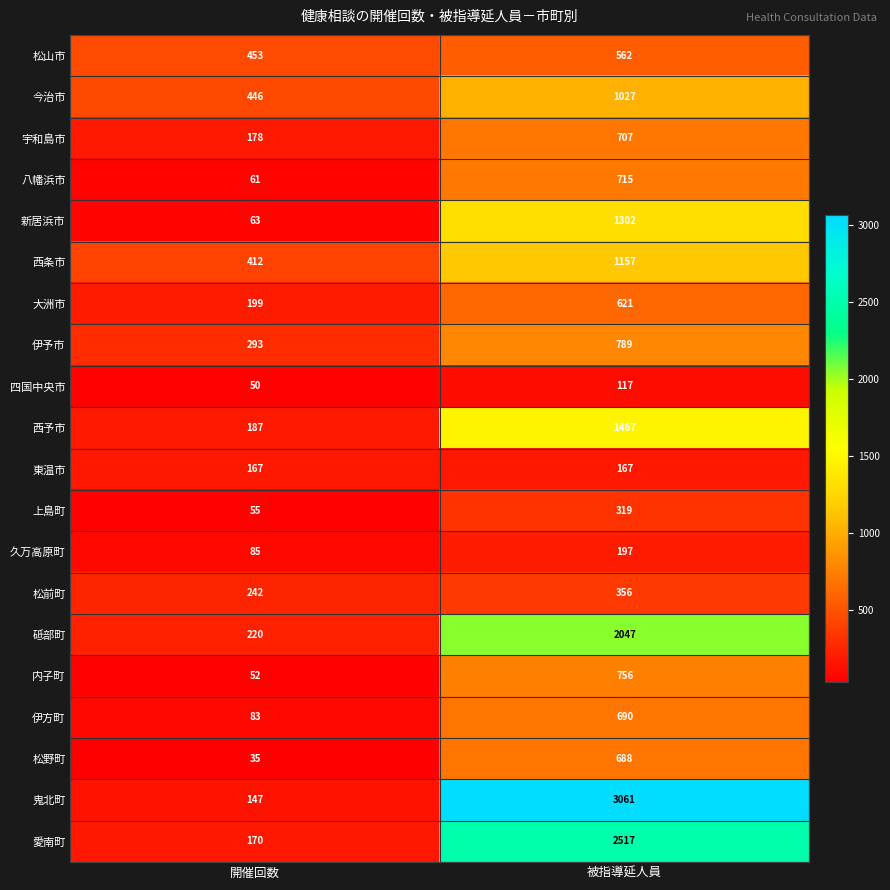

The value of 松山市 at 被指導延人員 is 562. True or false?

True